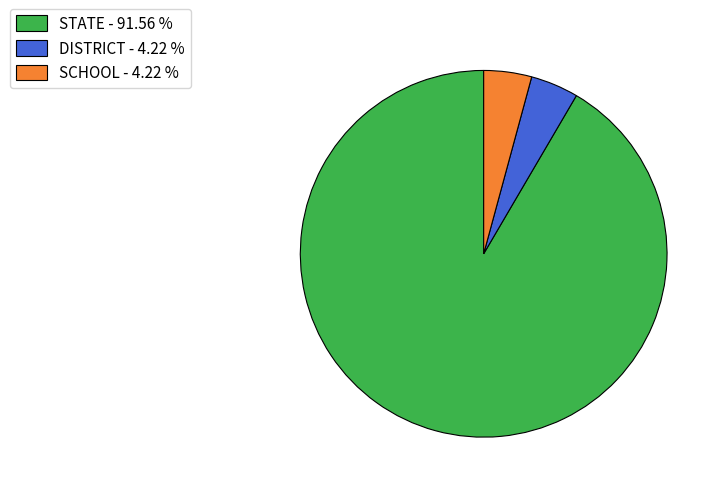

Does SCHOOL - 4.22 % represent more than half of the total?

No